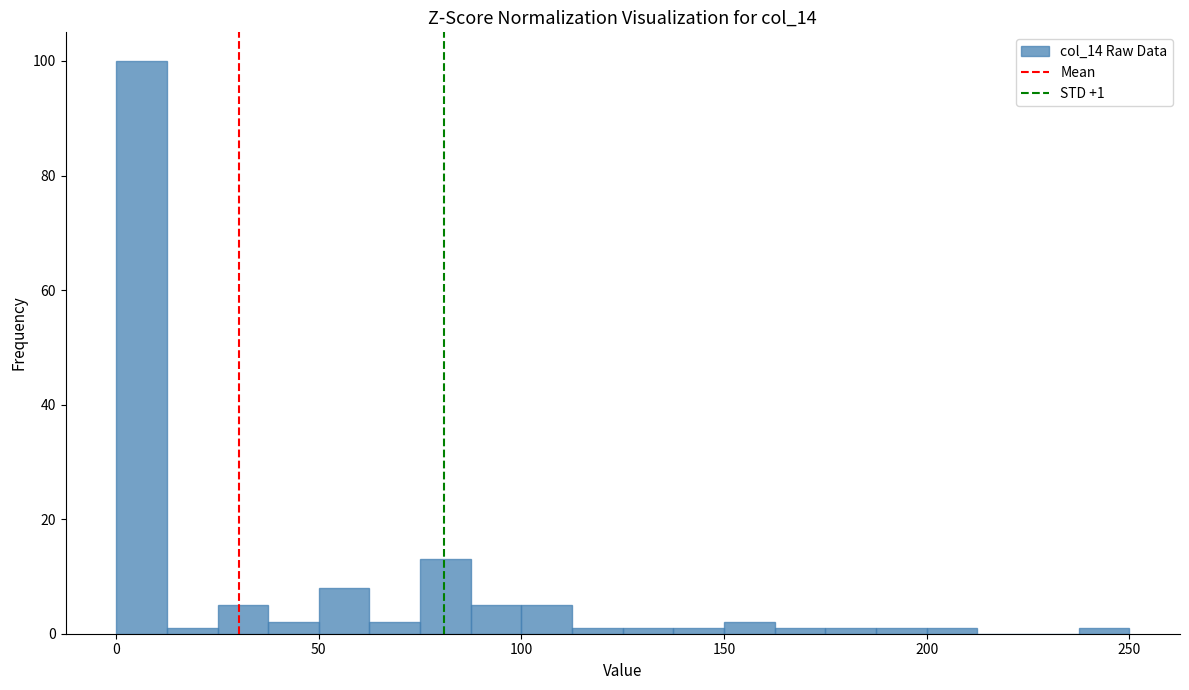

Read against the x-axis, roughly where is the centre of the tallest bar?

5